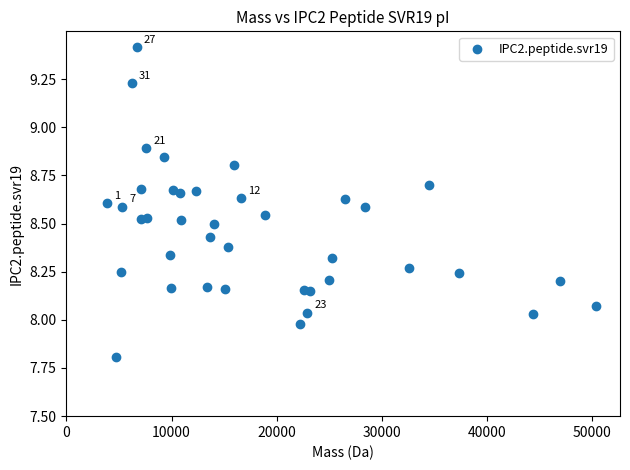

What is the range of Y values (max minus min)?

1.6